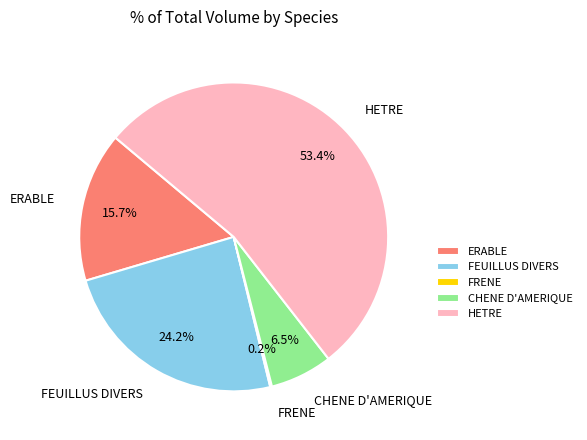

Which has a higher value, CHENE D'AMERIQUE or HETRE?

HETRE